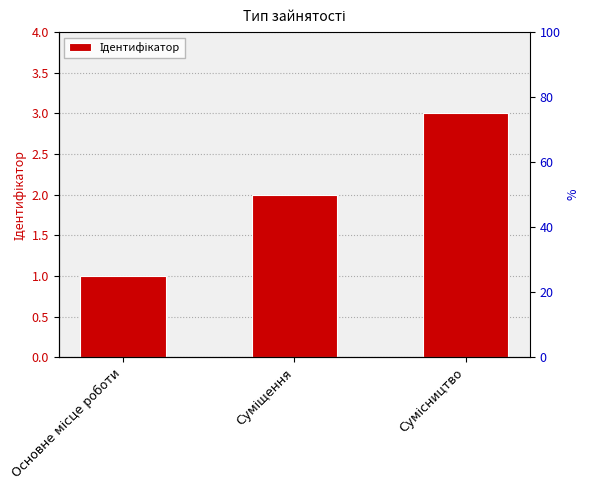

Rank the categories by value from lowest to highest.

Основне місце роботи, Суміщення, Сумісництво